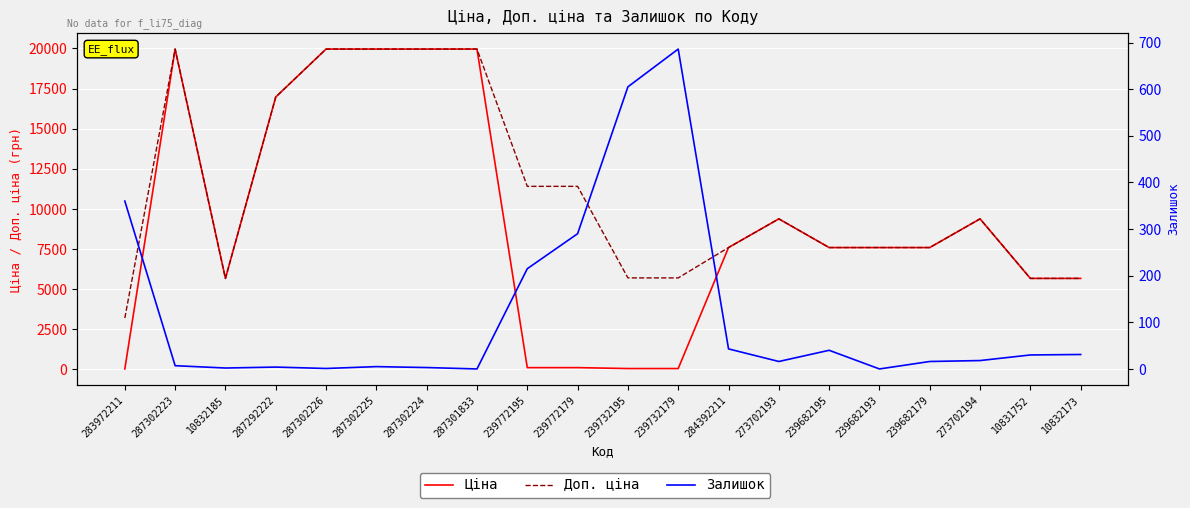

Which category has the lowest value across all series?

287301833